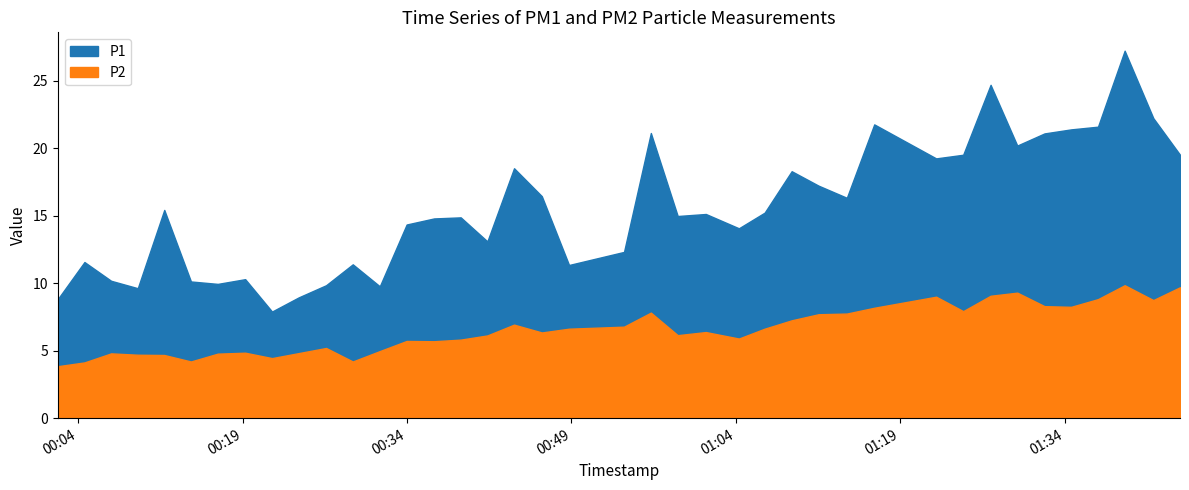

True or false: P1 has a value of 6.9 at 29.

False